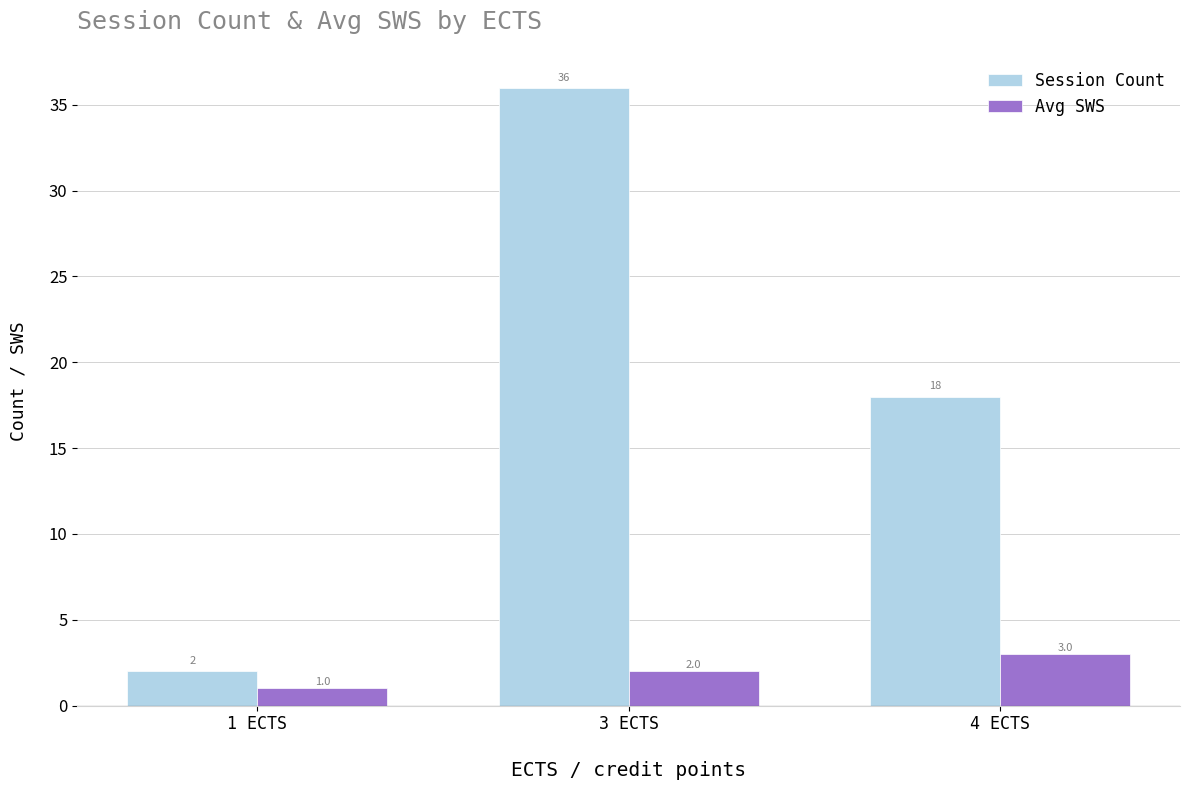

What is the label of the 2nd bar from the right?

3 ECTS